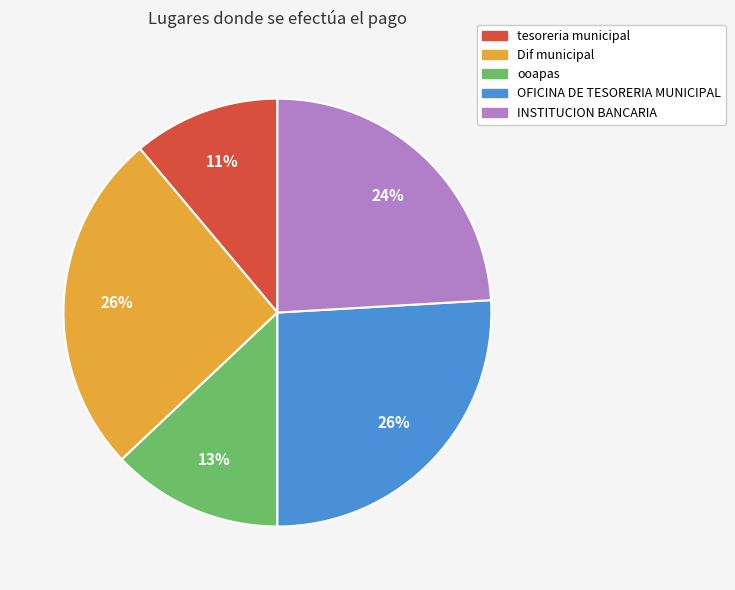

Is there any slice that represents more than half of the pie?

No